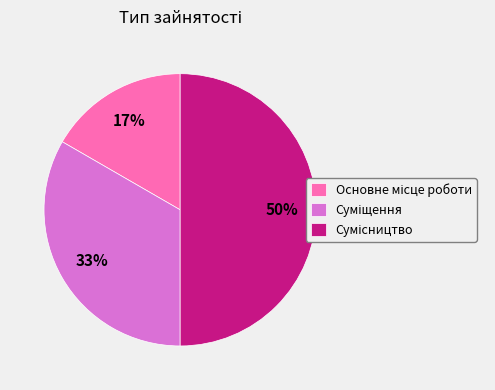

To the nearest percent, what is the difference between the largest and smallest slice percentages?

33%